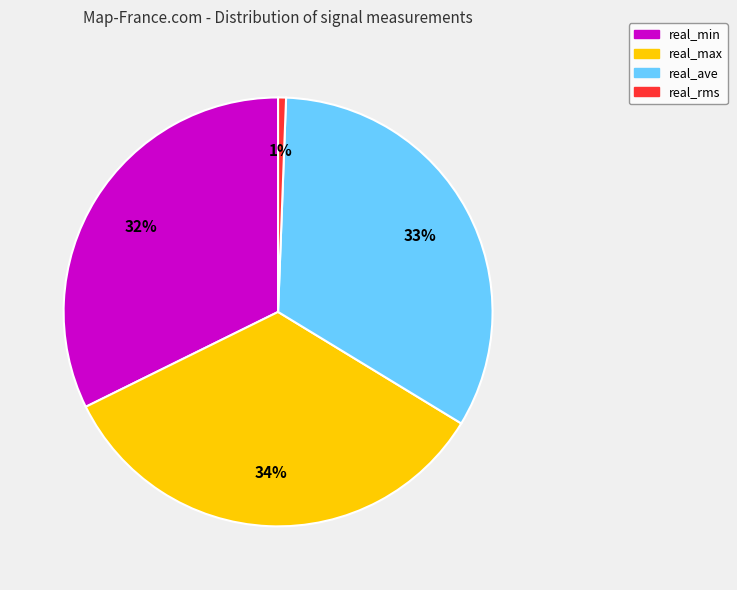

The real_min slice represents 41% of the pie. True or false?

False